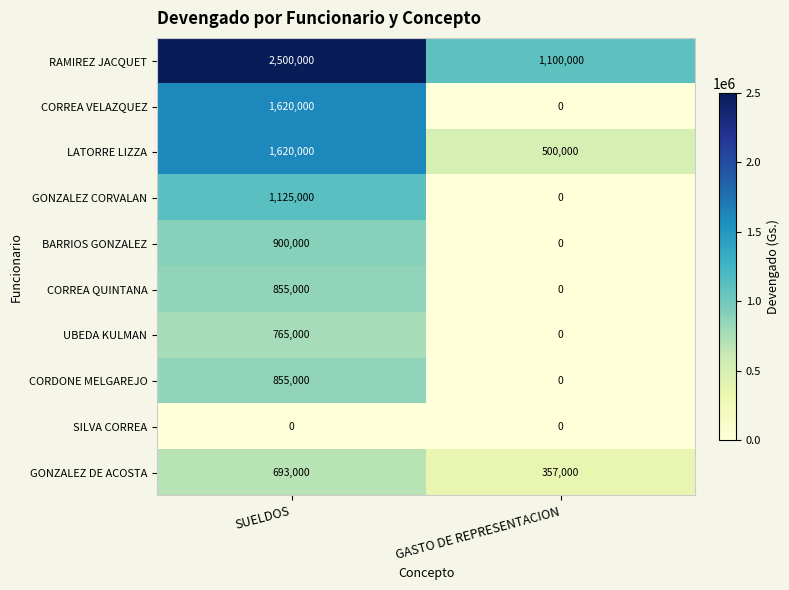

Reading left to right, list all the values displayed in this chart.

RAMIREZ JACQUET: 2500000	1100000
CORREA VELAZQUEZ: 1620000	0
LATORRE LIZZA: 1620000	500000
GONZALEZ CORVALAN: 1125000	0
BARRIOS GONZALEZ: 900000	0
CORREA QUINTANA: 855000	0
UBEDA KULMAN: 765000	0
CORDONE MELGAREJO: 855000	0
SILVA CORREA: 0	0
GONZALEZ DE ACOSTA: 693000	357000